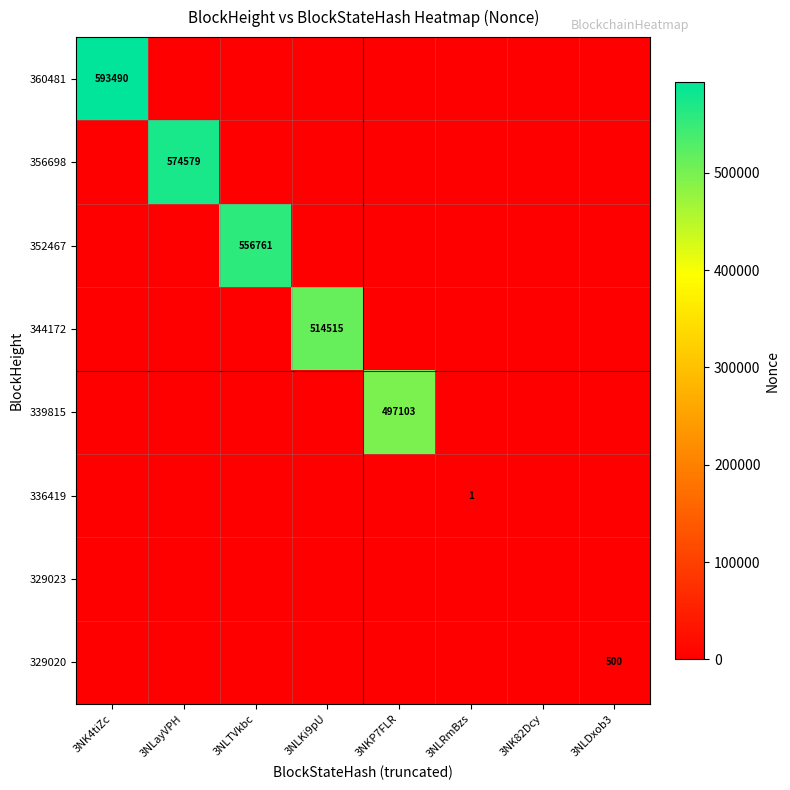

Is it true that 360481 equals 593490 at 3NK4tiZc?

True